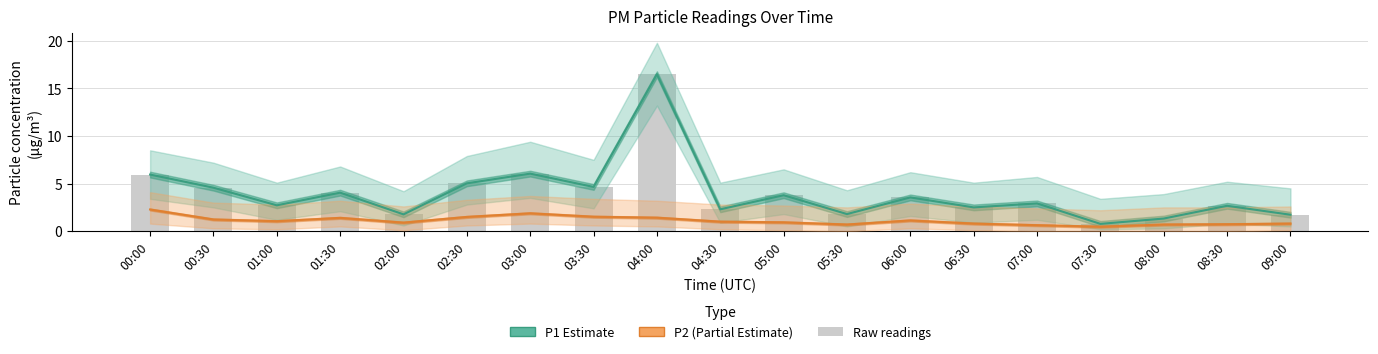

How many categories are shown in the chart?

19